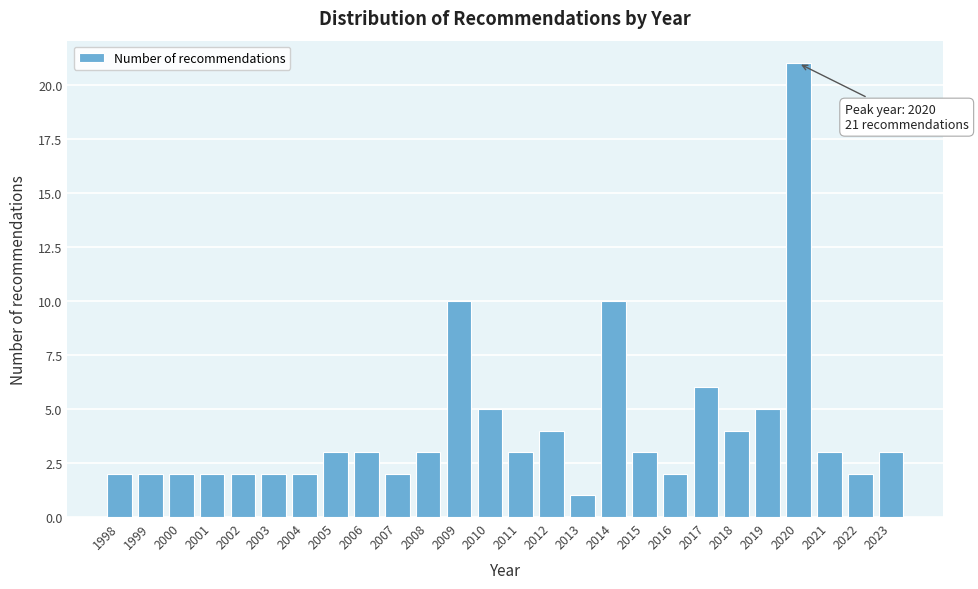

Reading left to right, what are all the values shown in this chart?

2	2	2	2	2	2	2	3	3	2	3	10	5	3	4	1	10	3	2	6	4	5	21	3	2	3